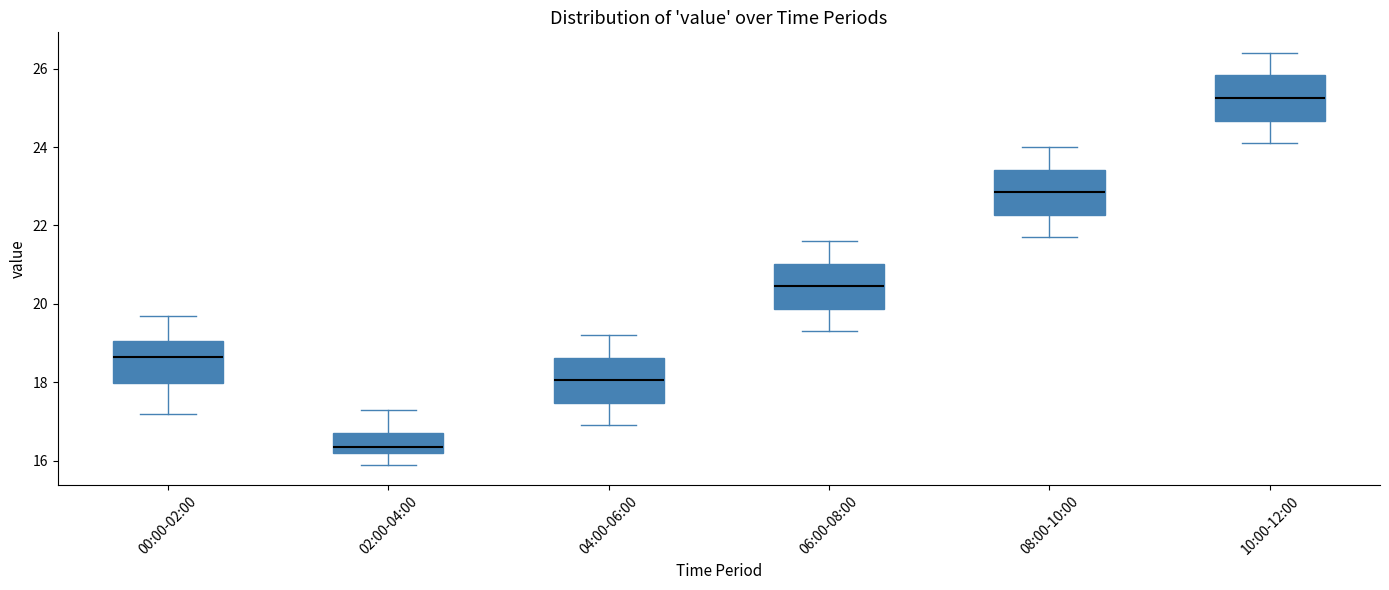

Where is the lower edge of the box for 06:00-08:00 on the y-axis? The values are not printed on the chart, so give them approximately, as read against the axis.

19.8